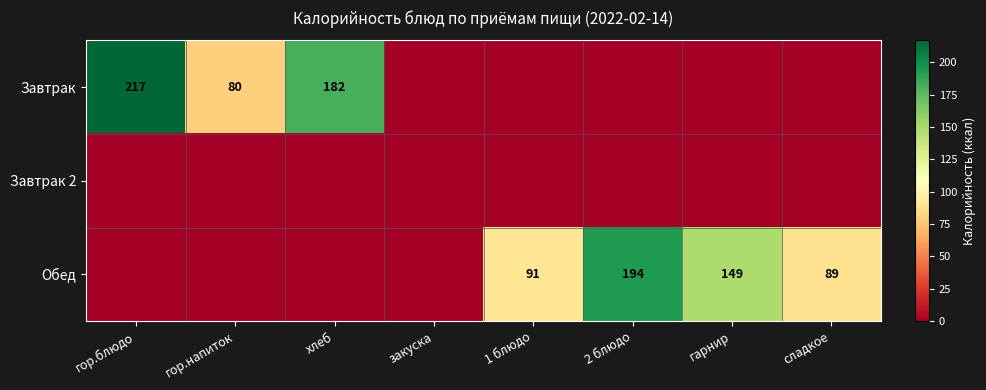

At how many categories does at least one series exceed 65?

7